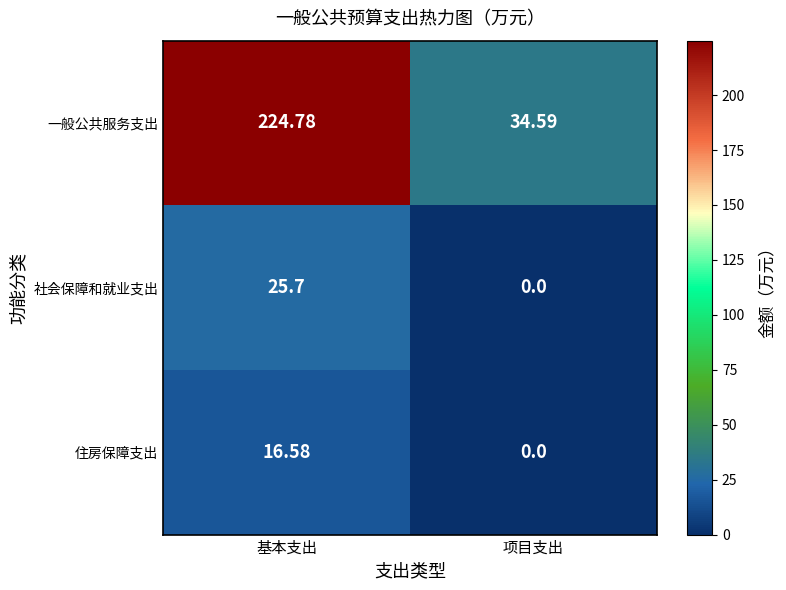

List the series in order of their peak value, lowest first.

住房保障支出, 社会保障和就业支出, 一般公共服务支出